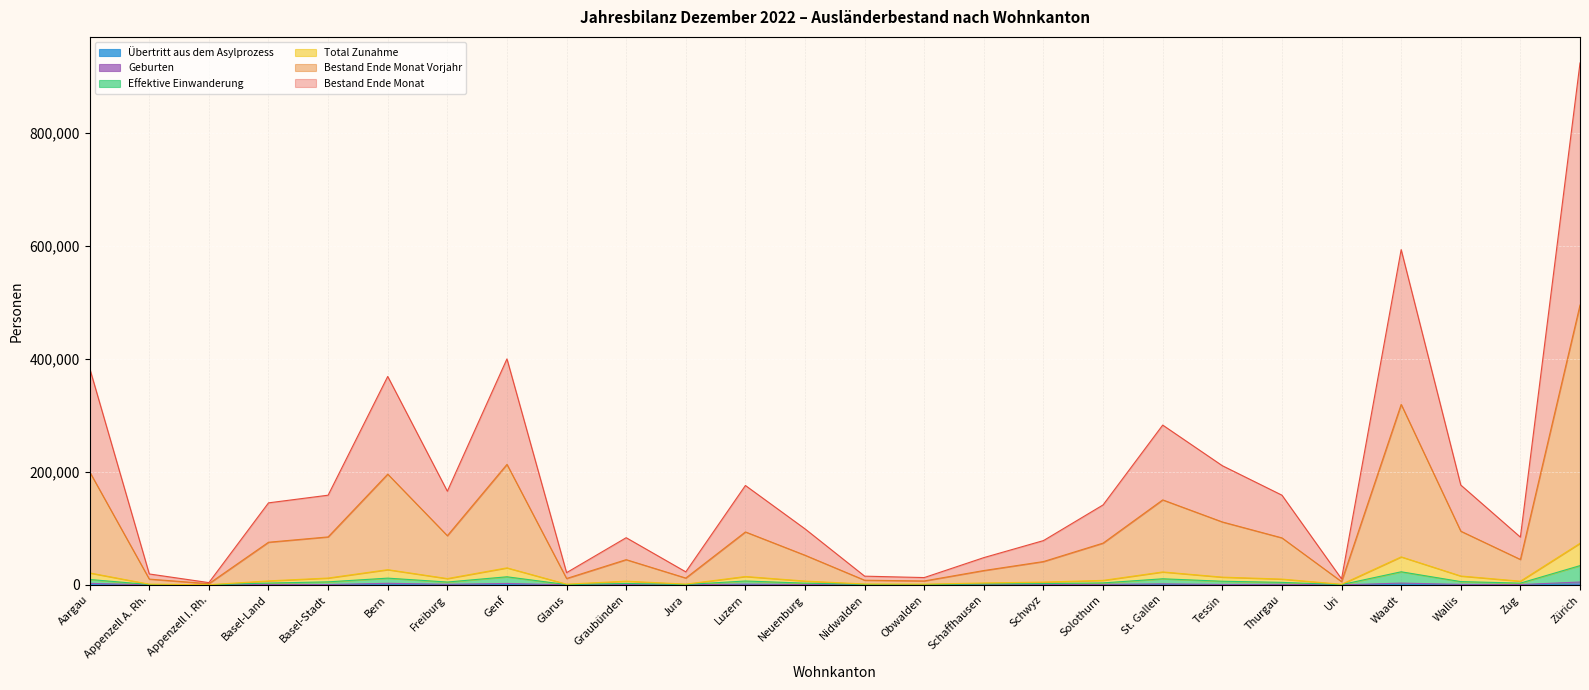

The Bestand Ende Monat series shows 59086 at Neuenburg. True or false?

False